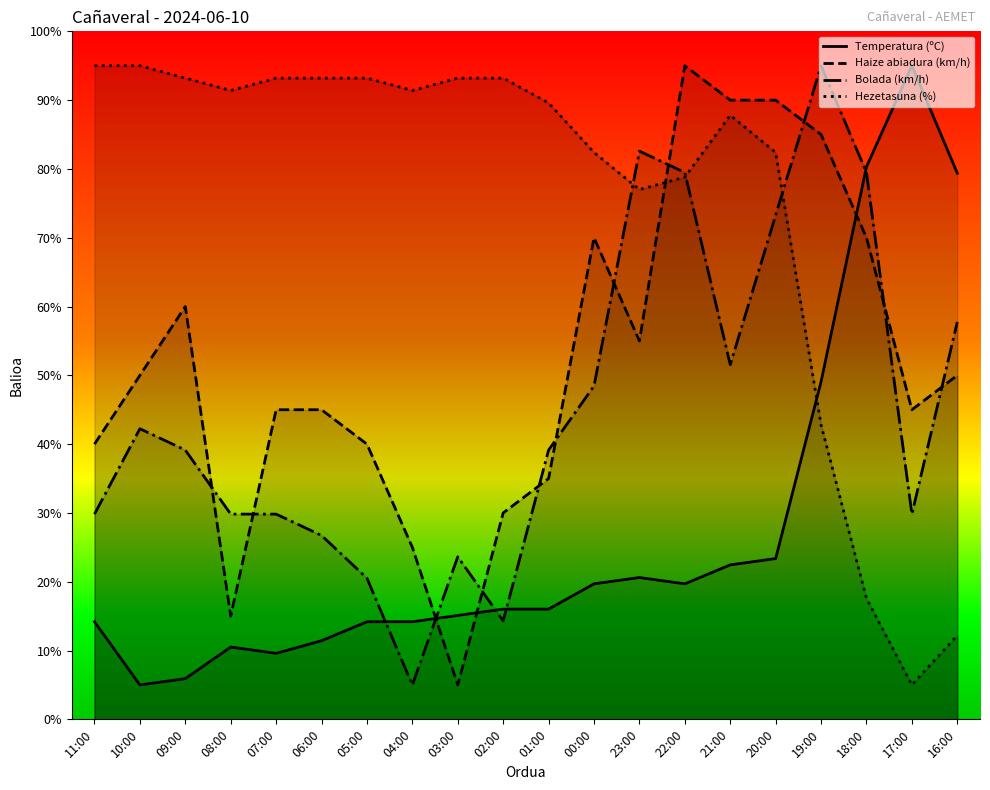

How many values in the Haize abiadura (km/h) series exceed 50?

8